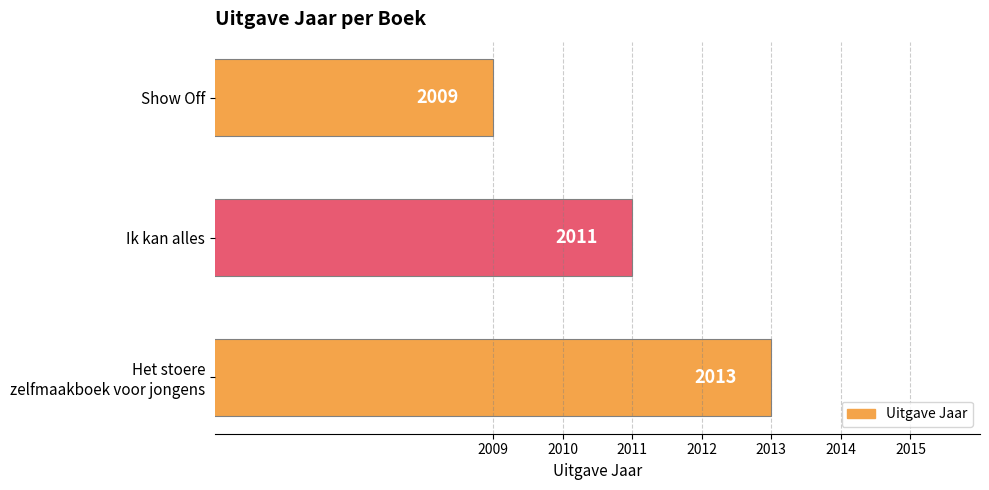

How many values are below 2011?

1